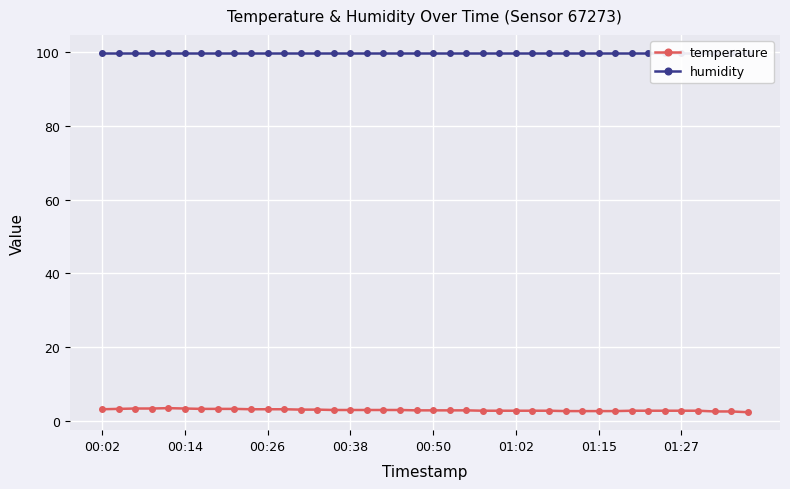

What is the minimum value for temperature?

2.3